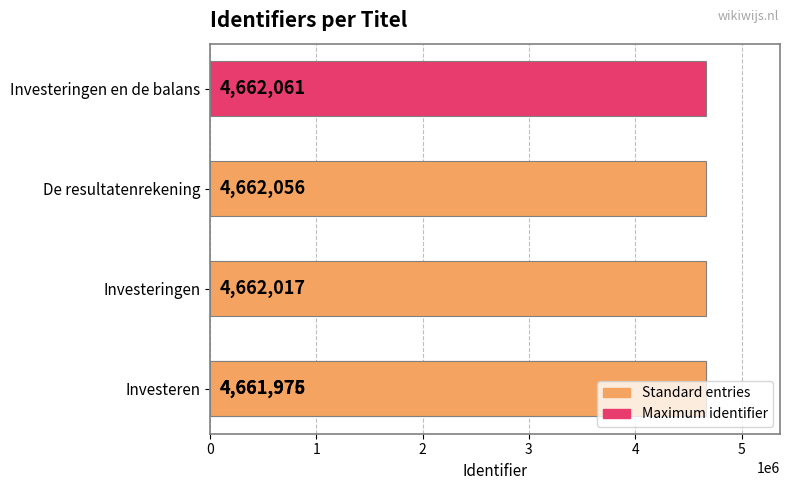

How many values exceed 4662017?

2